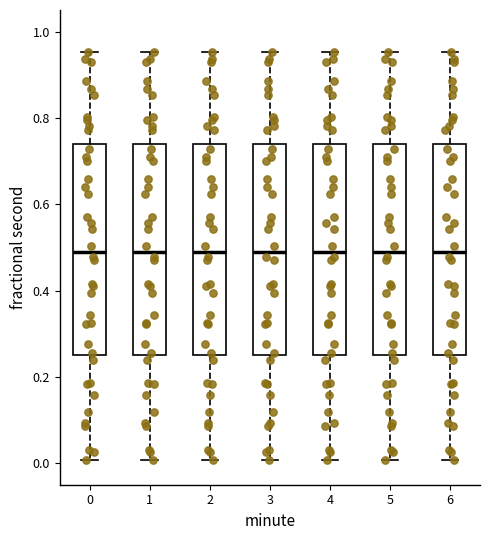

Reading left to right, read every box against the y-axis: the position of its median line, the range the box covers, and the ends of its whiskers. The values are not printed on the chart, so give them approximately, as read against the axis.

0: median 0.50, box 0.26 to 0.74, whiskers 0.00 to 0.96
1: median 0.50, box 0.26 to 0.74, whiskers 0.00 to 0.96
2: median 0.50, box 0.26 to 0.74, whiskers 0.00 to 0.96
3: median 0.50, box 0.26 to 0.74, whiskers 0.00 to 0.96
4: median 0.50, box 0.26 to 0.74, whiskers 0.00 to 0.96
5: median 0.50, box 0.26 to 0.74, whiskers 0.00 to 0.96
6: median 0.50, box 0.26 to 0.74, whiskers 0.00 to 0.96